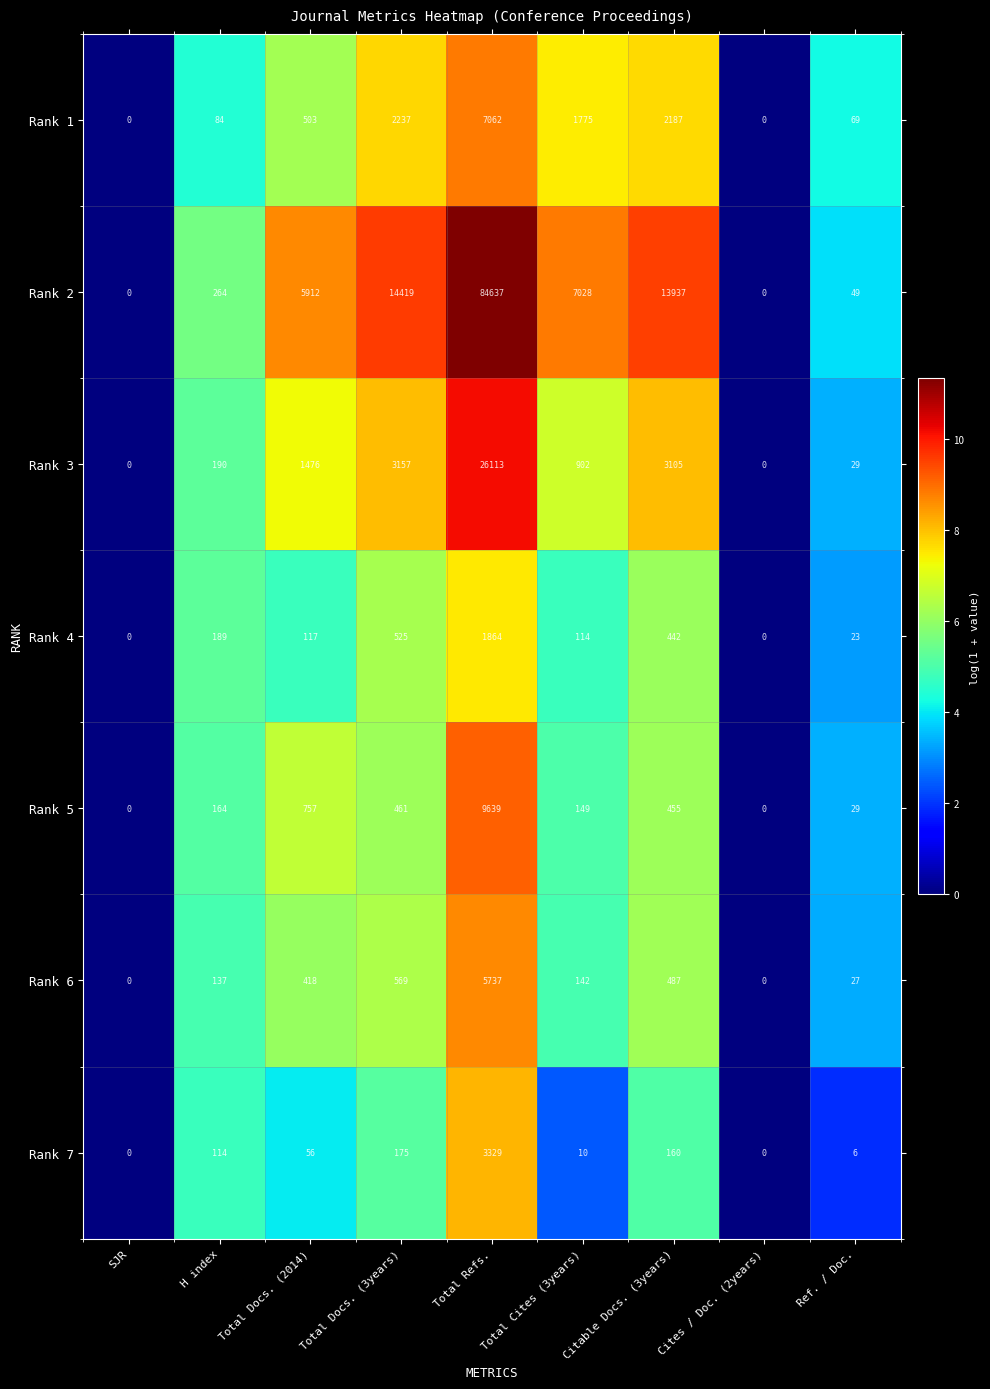

At which label is Rank 3 closest to 13056?

Total Docs. (3years)